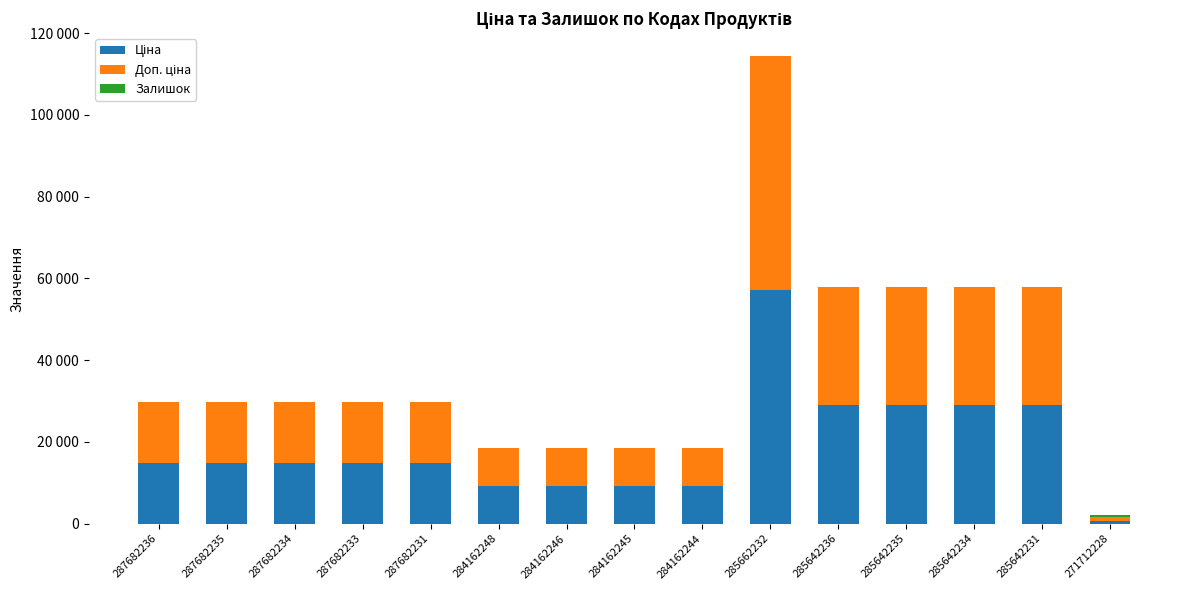

Which has a higher value, 287682235 or 284162244?

287682235